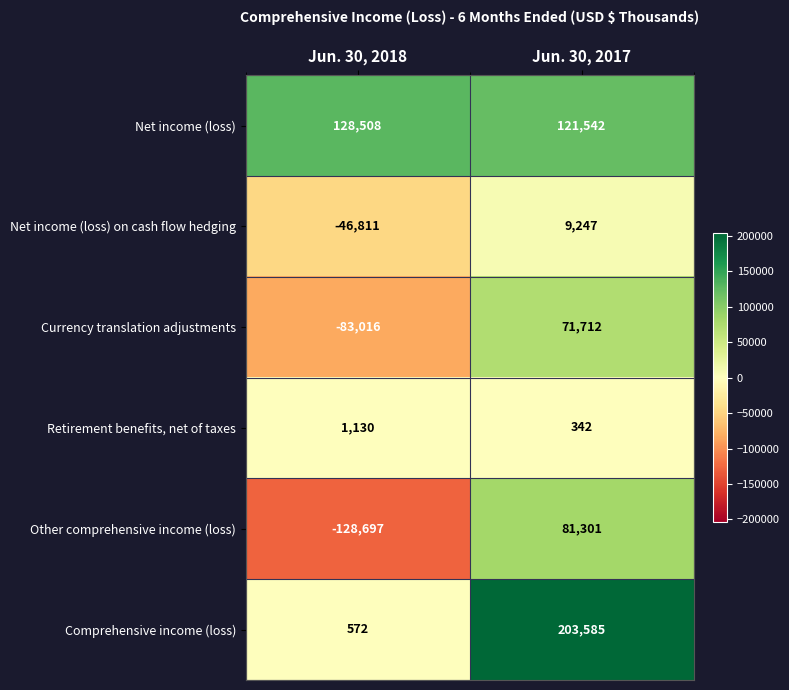

What is the total value across all series at Jun. 30, 2018?

-128314